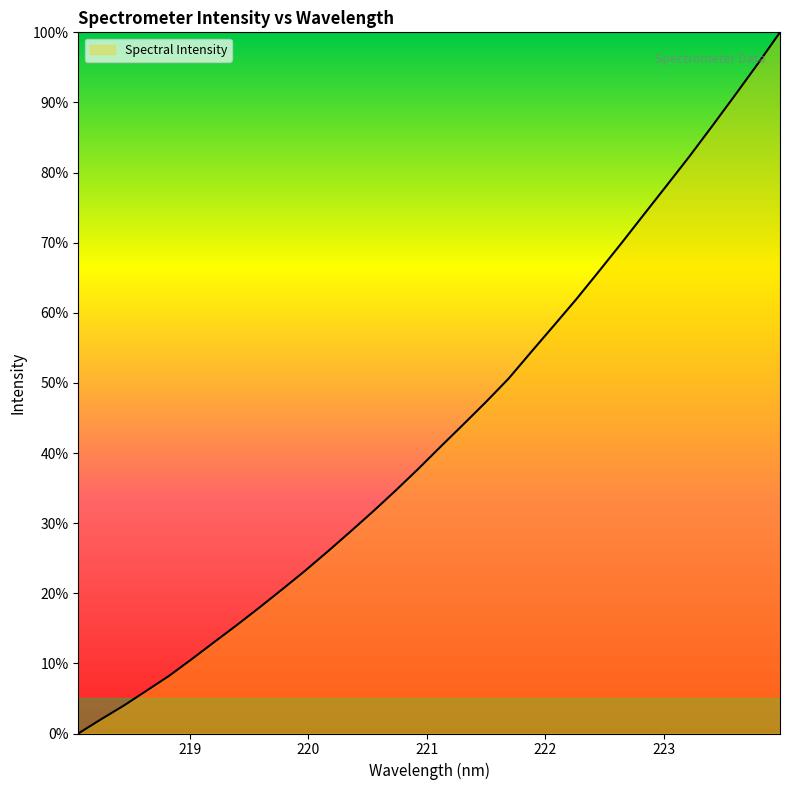

Is this an area chart (filled region under the line)?

Yes